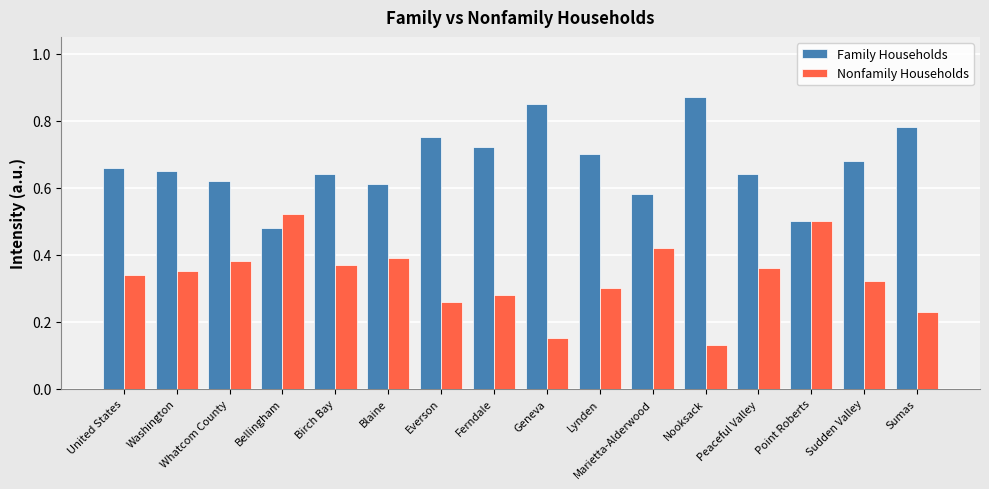

At how many categories does at least one series exceed 0?

16